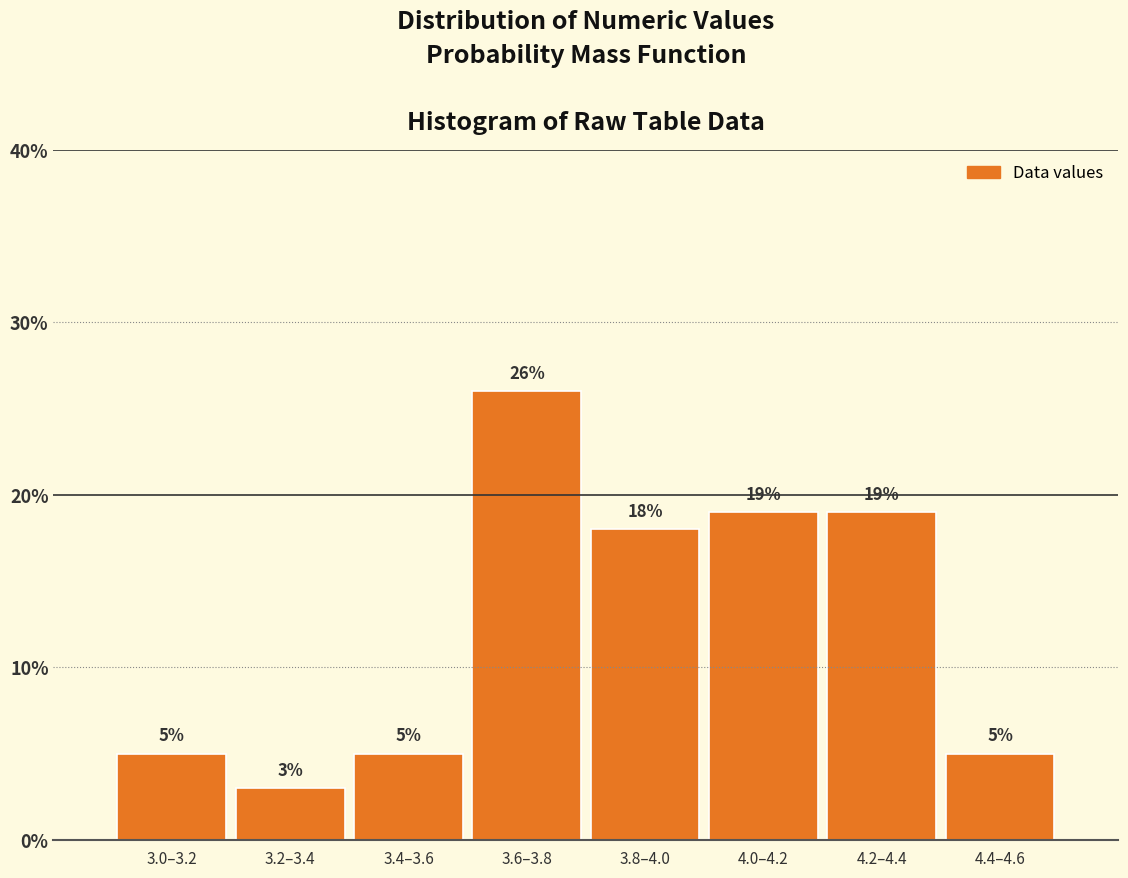

Reading left to right, what are all the values shown in this chart?

5	3	5	26	18	19	19	5